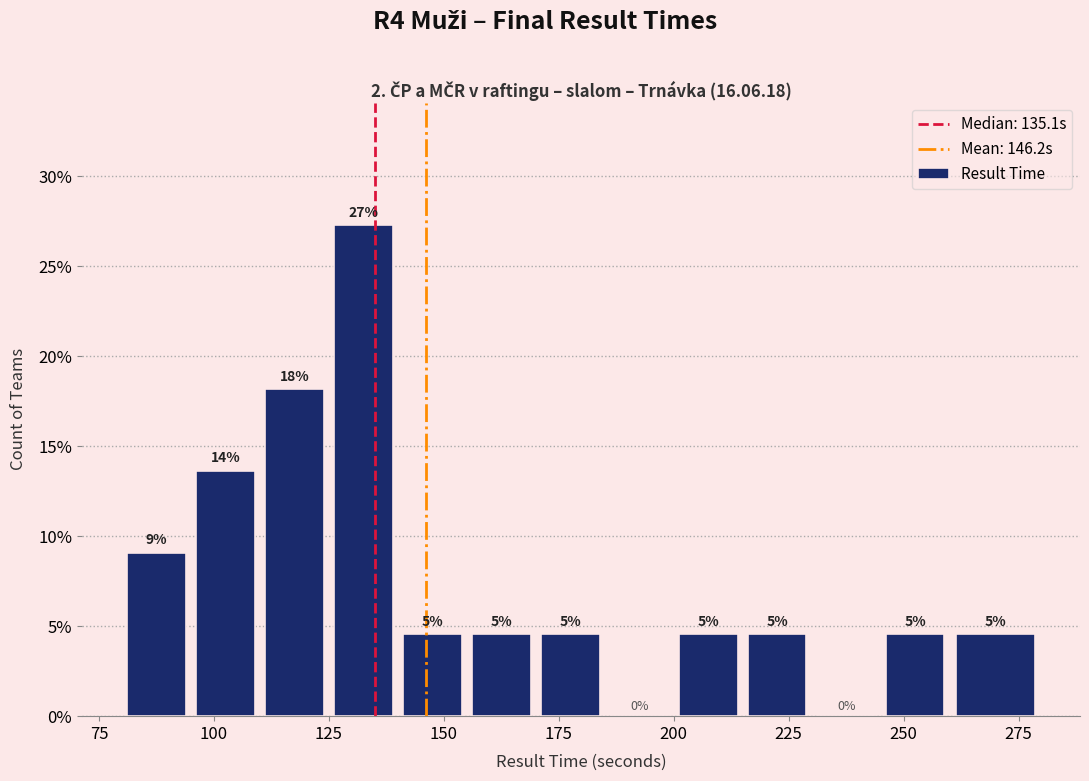

Read against the x-axis, roughly where is the centre of the tallest bar?

135